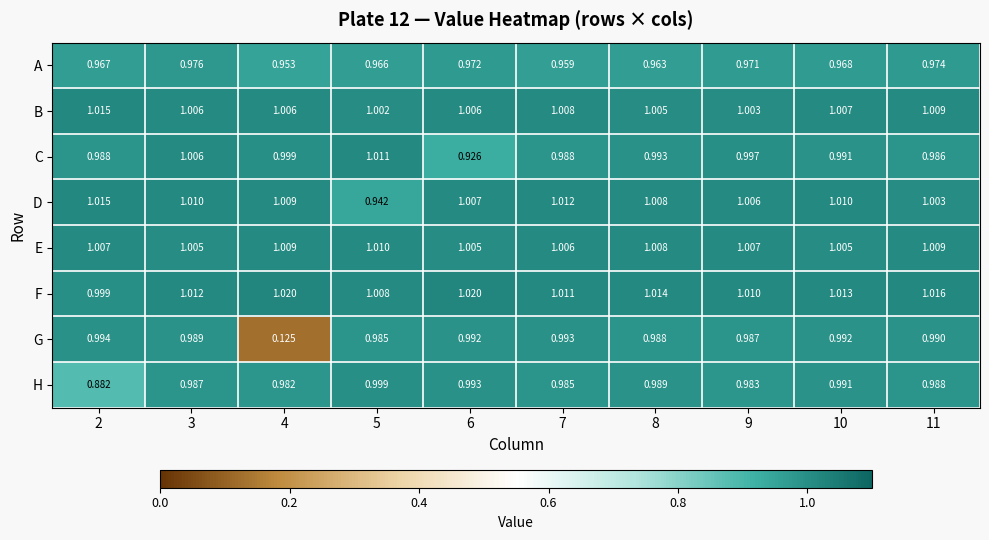

Rank the series at 5 from lowest to highest value.

D, A, G, H, B, F, E, C